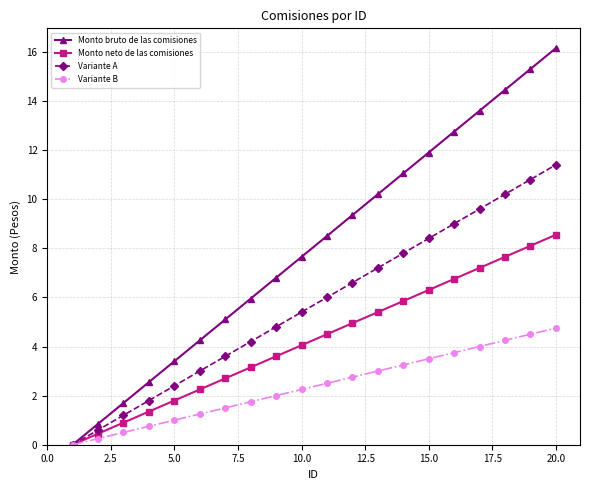

Which series has the largest range (max minus min)?

Monto bruto de las comisiones